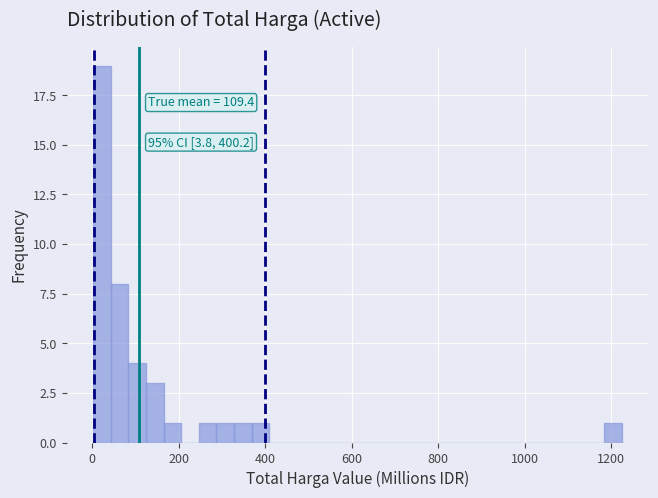

Around what value on the x-axis is the tallest bar? Give the approximate position of its centre, as read against the axis.

20